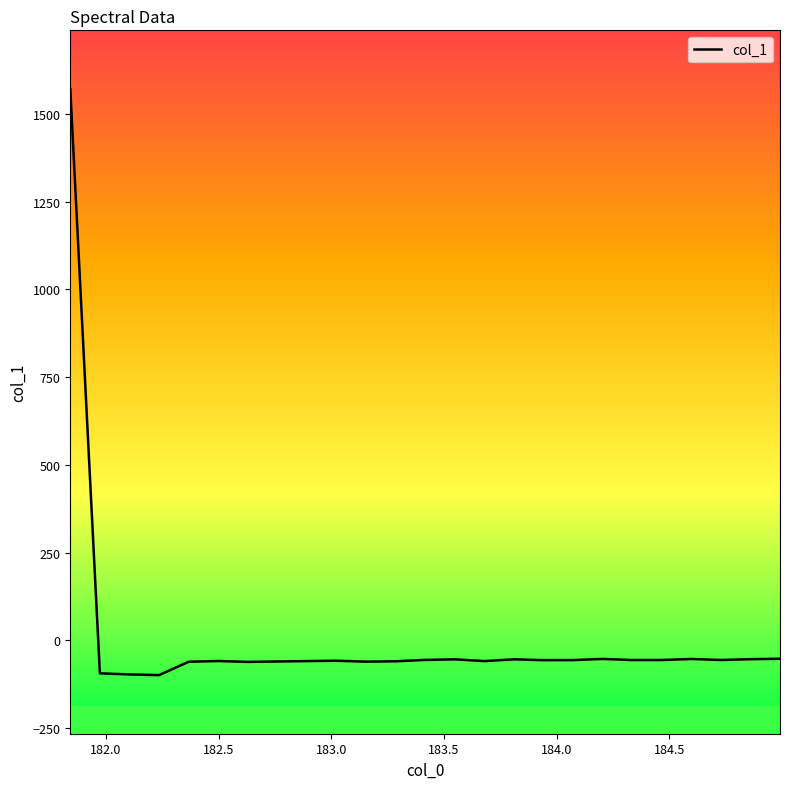

What is the greatest value displayed?

1570.9